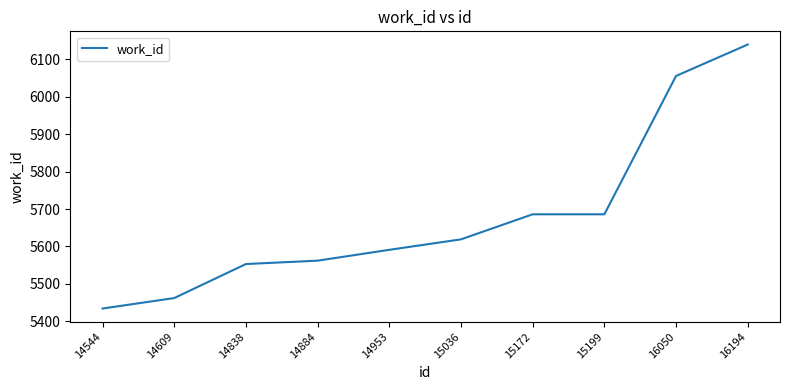

What is the sum of the values at 16050 and 15199?

11742